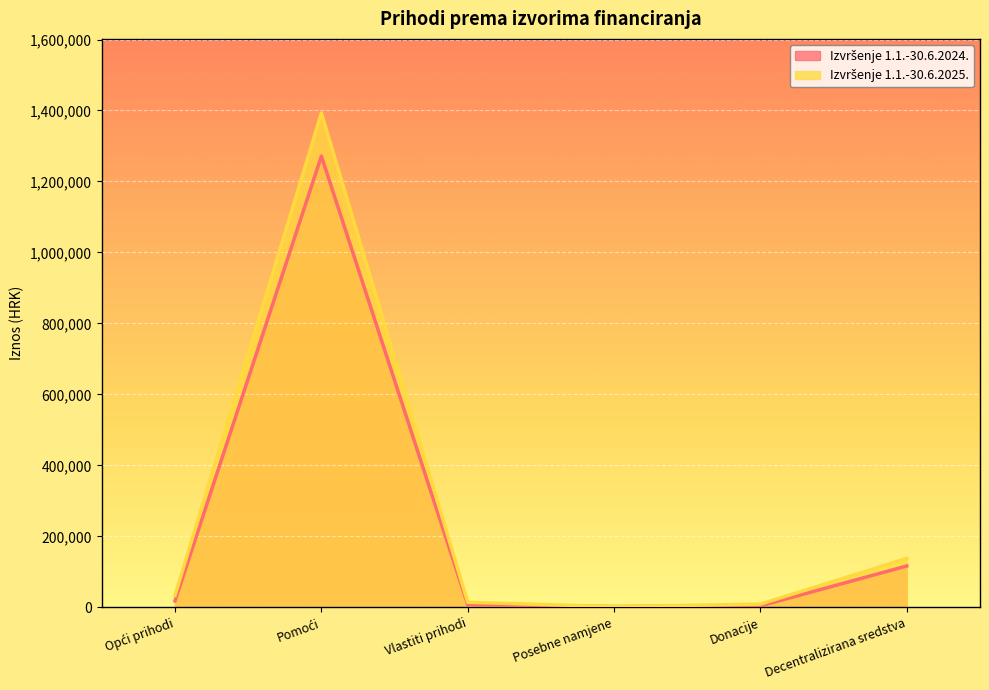

True or false: Izvršenje 1.1.-30.6.2024. and Izvršenje 1.1.-30.6.2025. intersect in this chart.

True